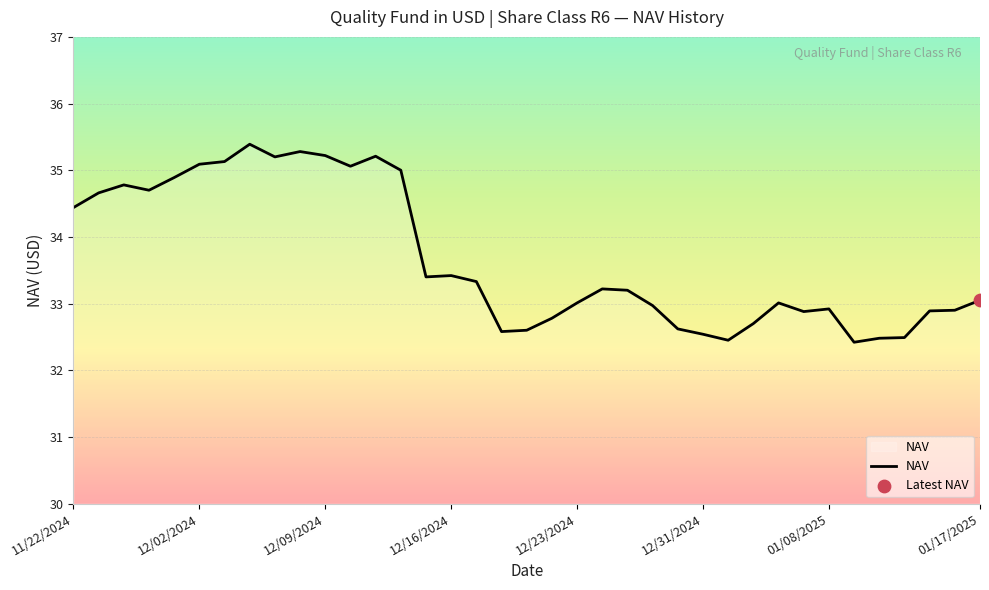

What is the smallest value displayed?

32.4